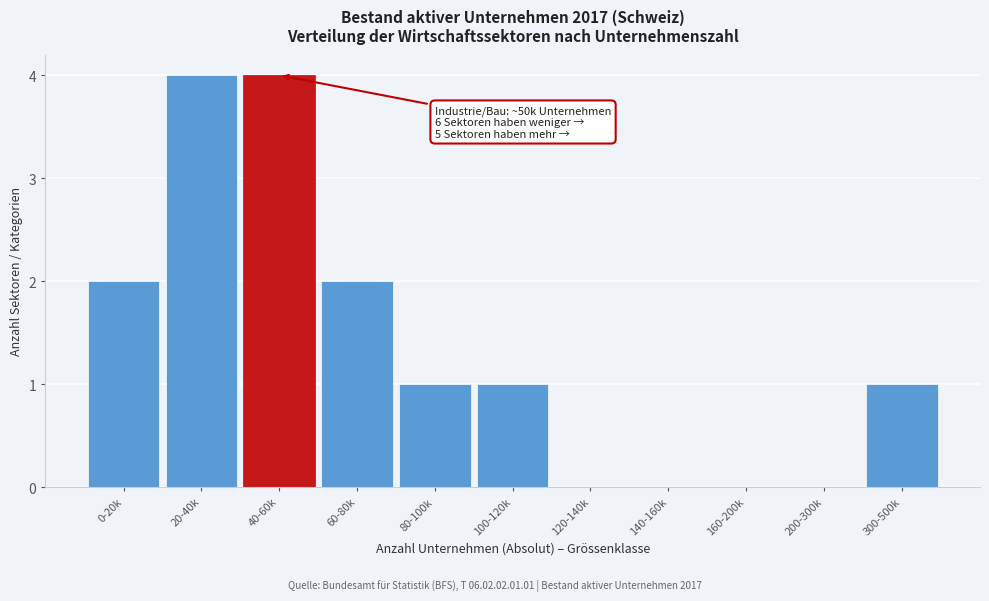

Reading right to left, what are all the values shown in this chart?

300-500k=1	200-300k=0	160-200k=0	140-160k=0	120-140k=0	100-120k=1	80-100k=1	60-80k=2	40-60k=4	20-40k=4	0-20k=2